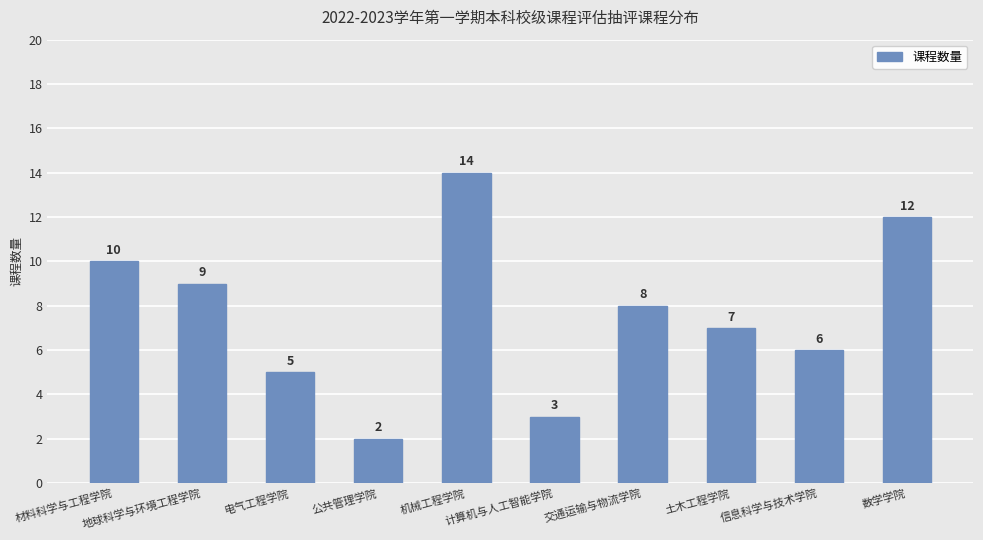

Is it true that the value at 数学学院 is 12?

True